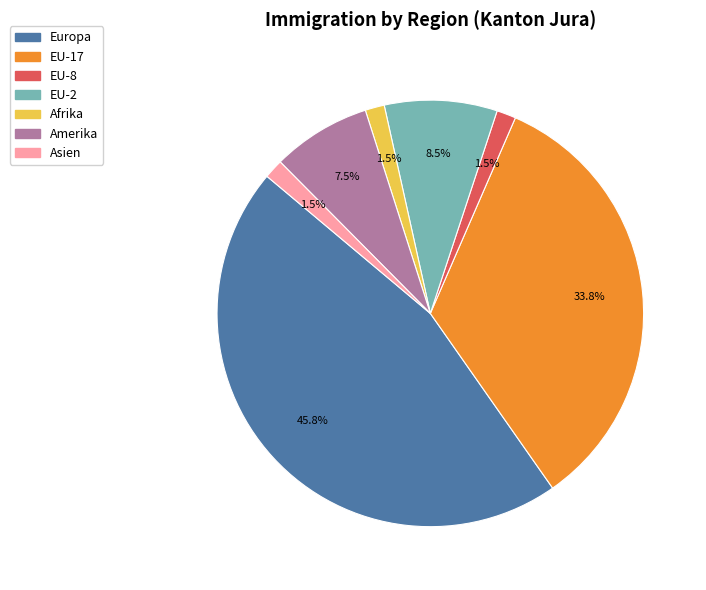

Does any single category account for the majority?

No